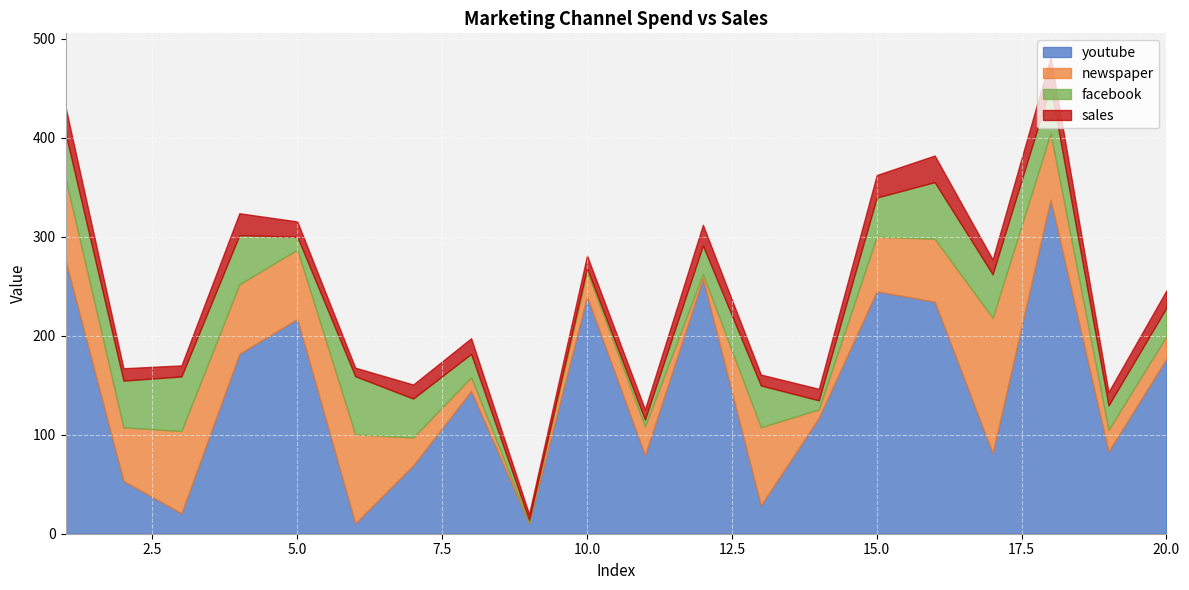

Is the value of youtube at 1 greater than the value of facebook at 10?

Yes